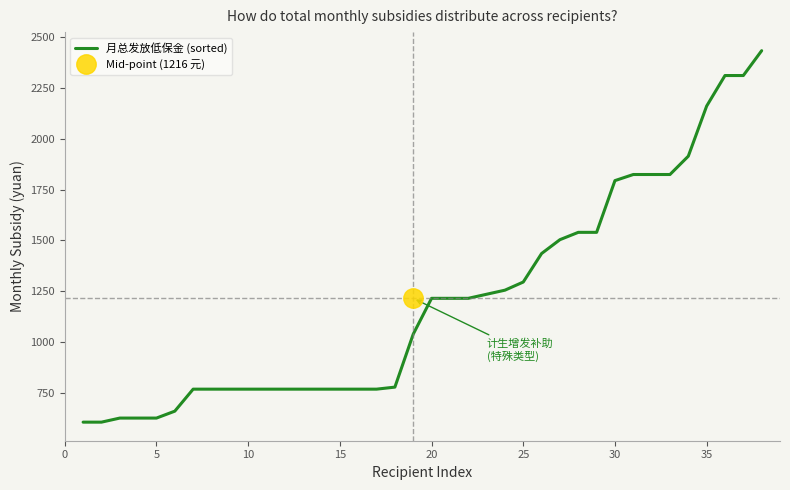

Is this an area chart (filled region under the line)?

No